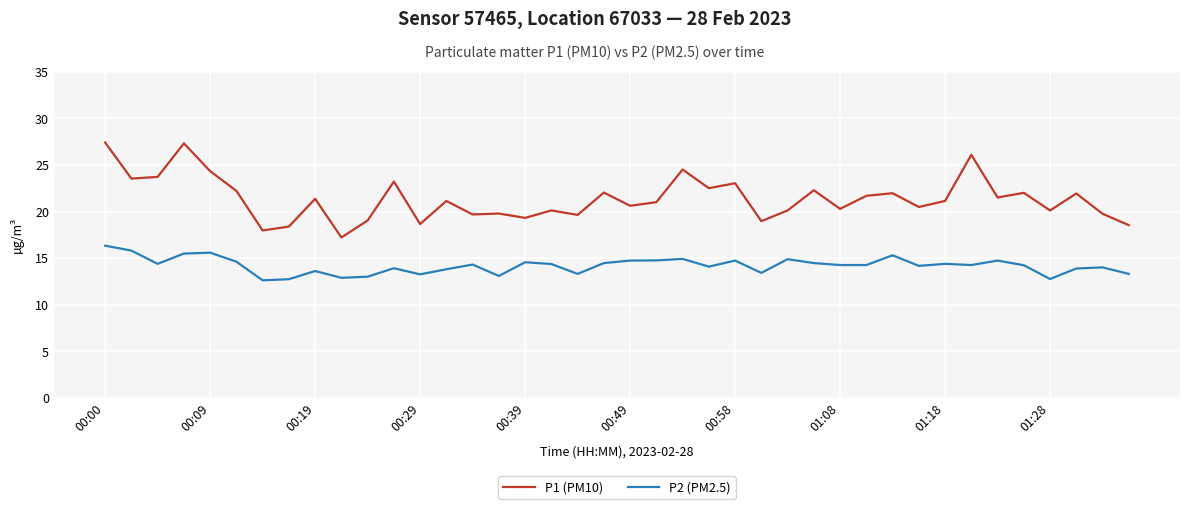

Which series has the largest total across all categories?

P1 (PM10)